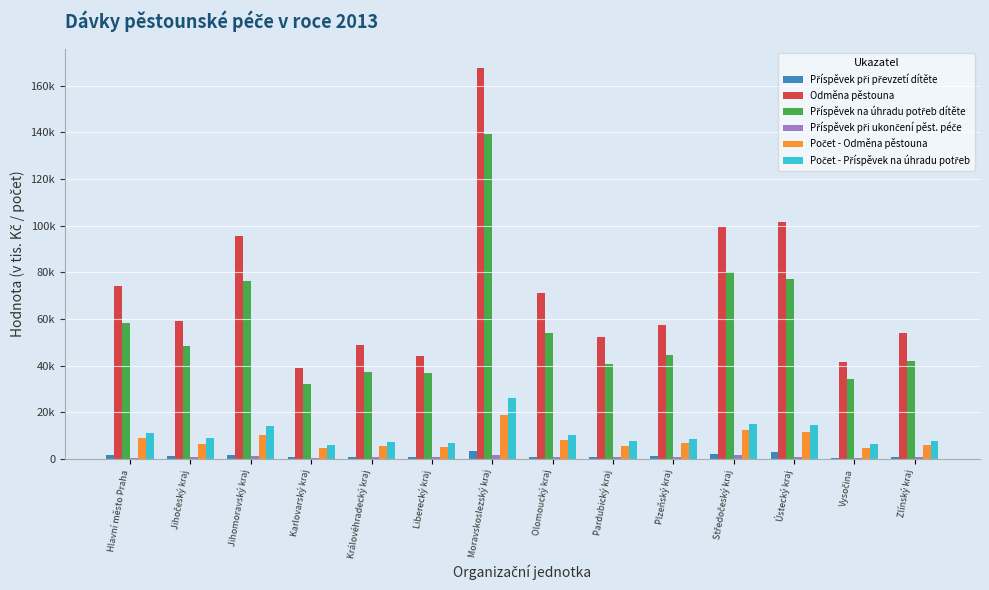

What are all the series names shown in the legend?

Příspěvek při převzetí dítěte, Odměna pěstouna, Příspěvek na úhradu potřeb dítěte, Příspěvek při ukončení pěst. péče, Počet - Odměna pěstouna, Počet - Příspěvek na úhradu potřeb